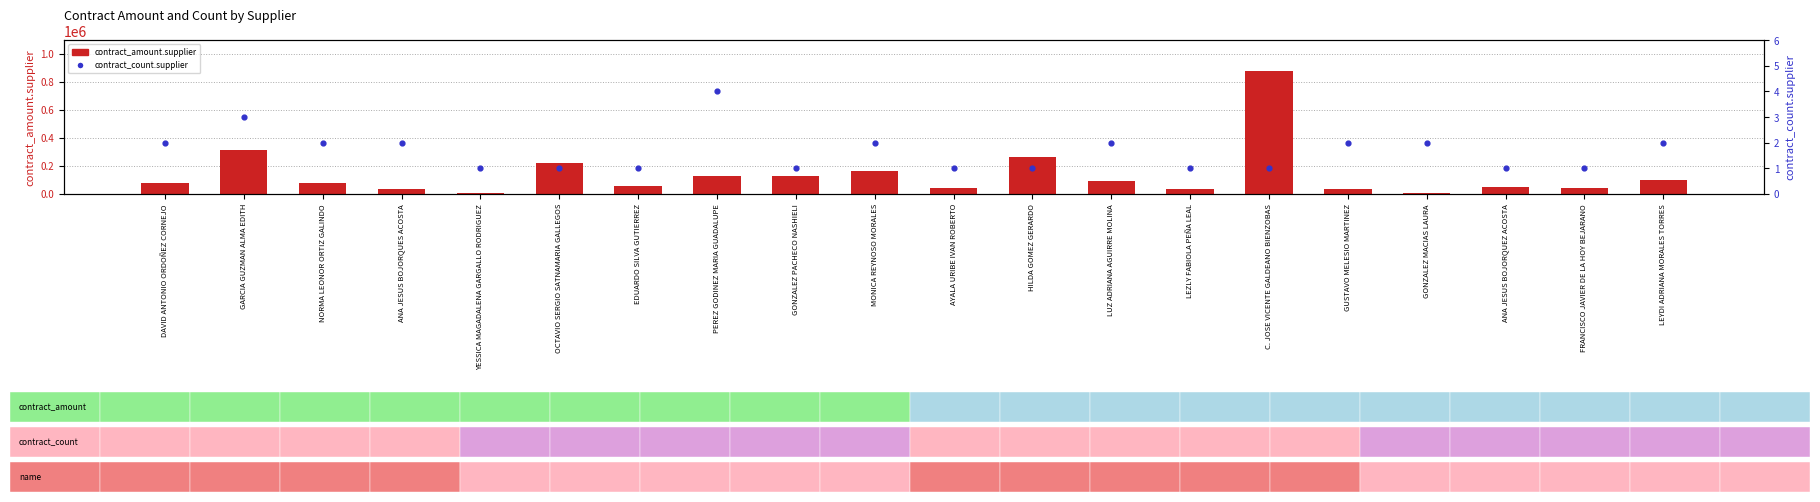

Which series has the largest total across all categories?

contract_amount.supplier